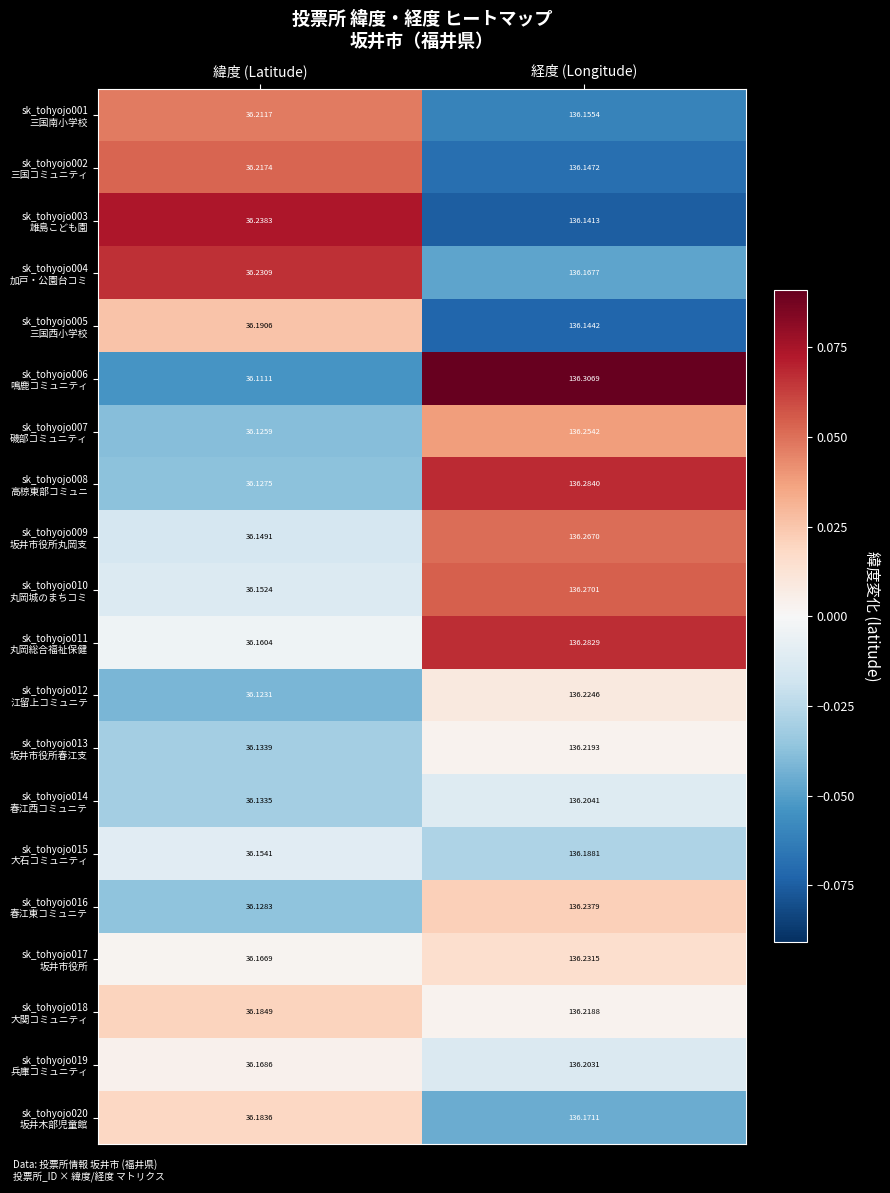

Which category has the highest value across all series?

経度 (Longitude)